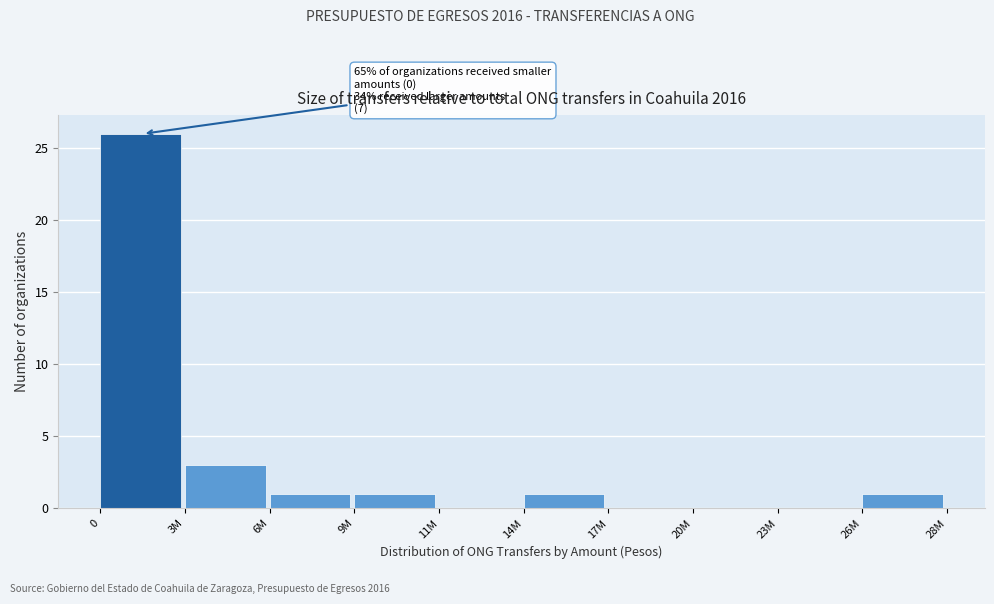

Reading right to left, what are all the values shown in this chart?

26M=1	23M=0	20M=0	17M=0	14M=1	11M=0	9M=1	6M=1	3M=3	0=26